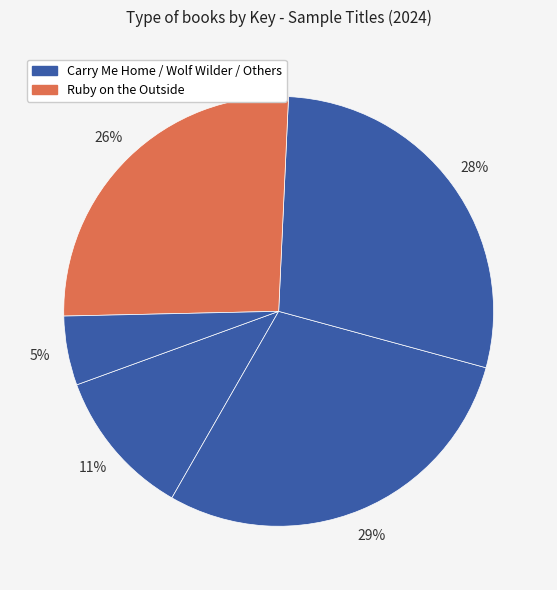

How many slices are in this pie chart?

5